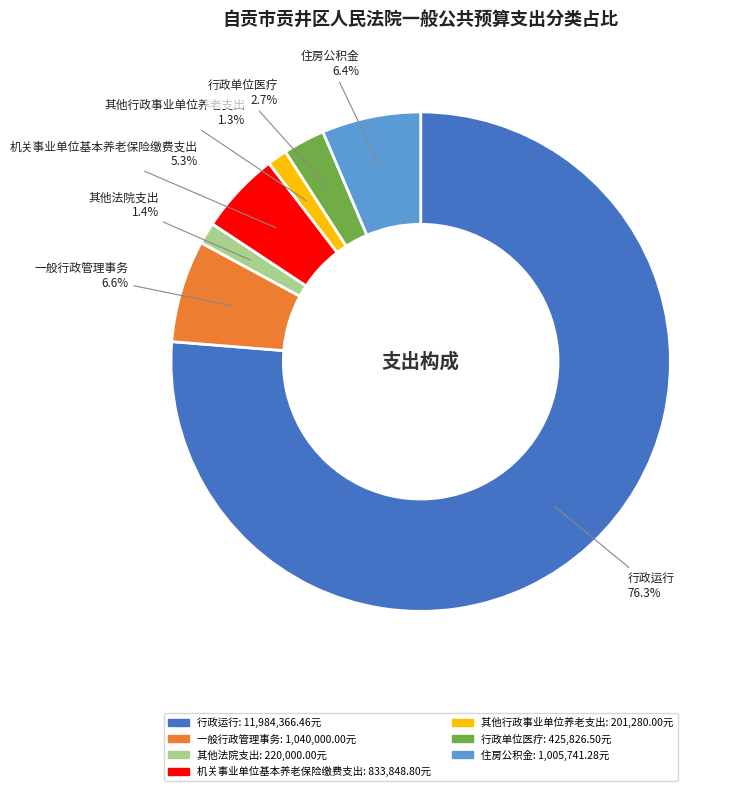

Is it true that 行政运行 is 76% of the pie?

True